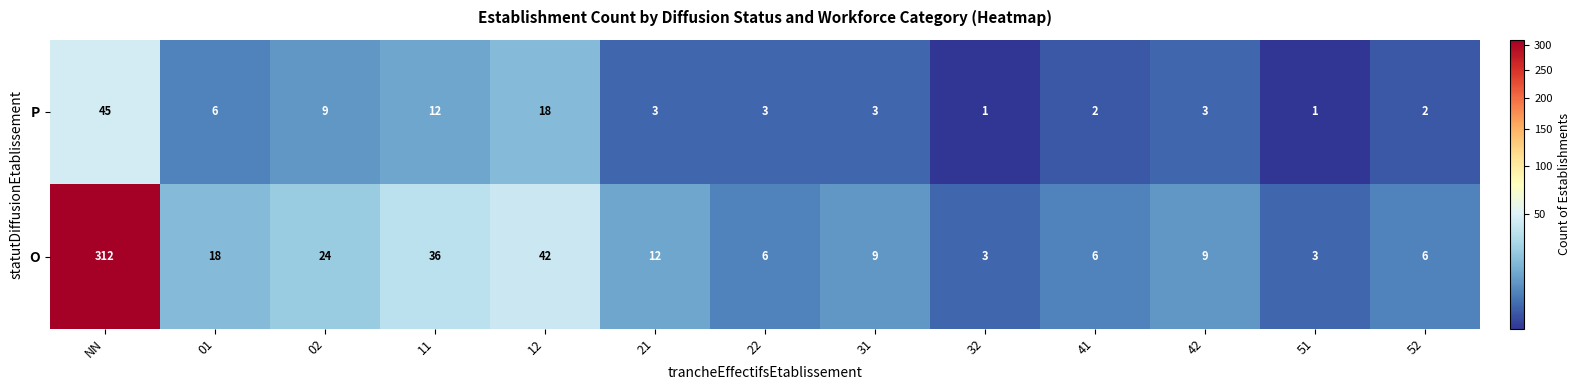

At 51, list the series in order from largest to smallest.

O, P